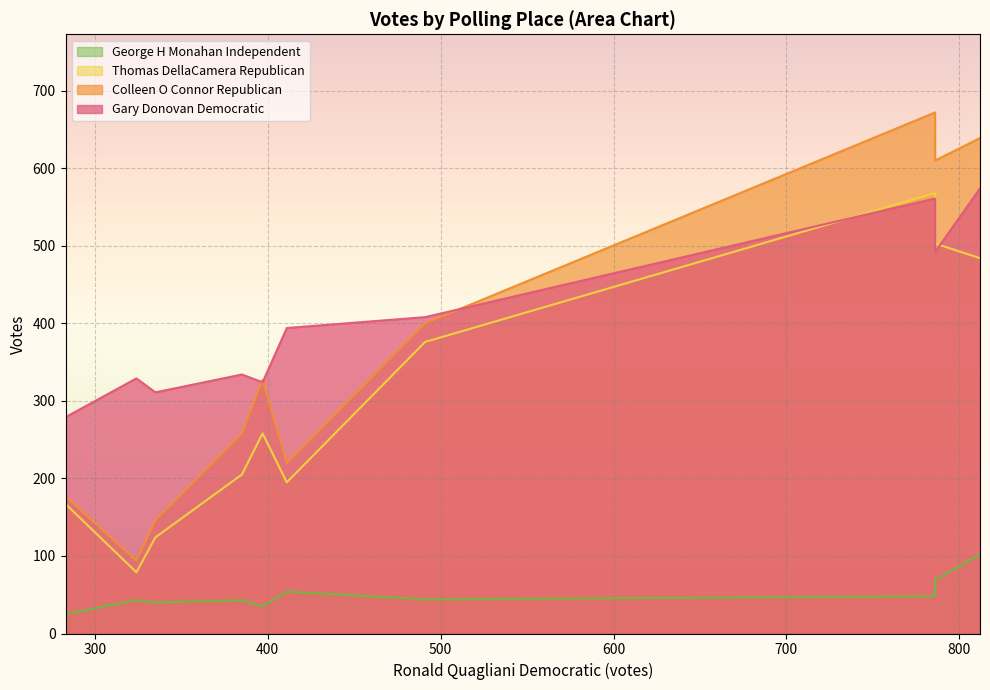

What is the spread (max minus min) of values at 7-Ann V. Molloy School?

271